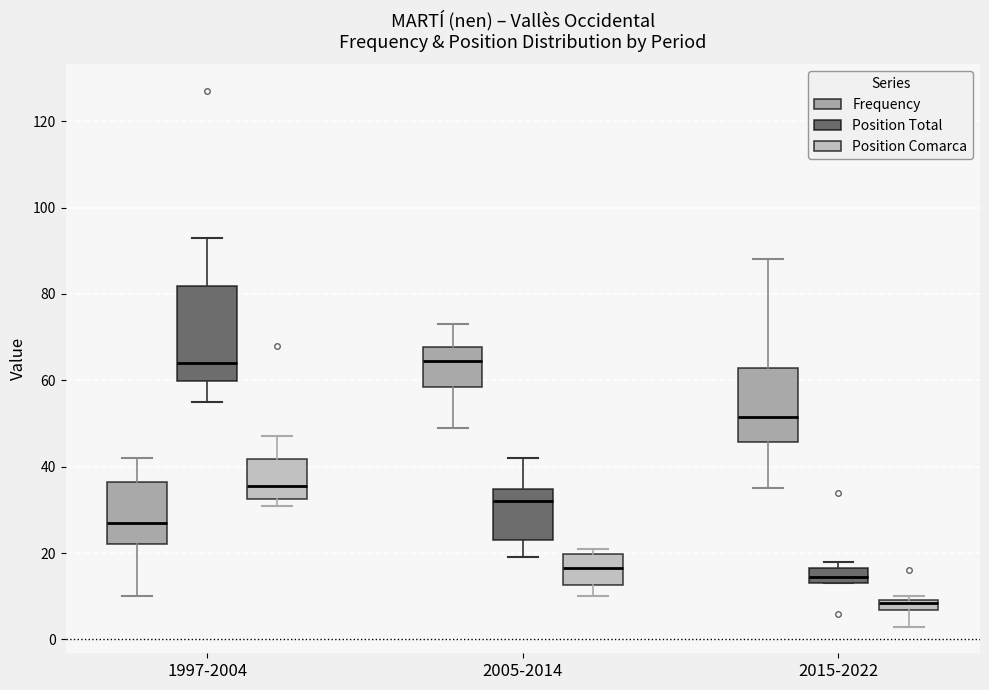

Where does the lower whisker of the box for 2015-2022 (Frequency) end on the y-axis? The values are not printed on the chart, so give them approximately, as read against the axis.

36